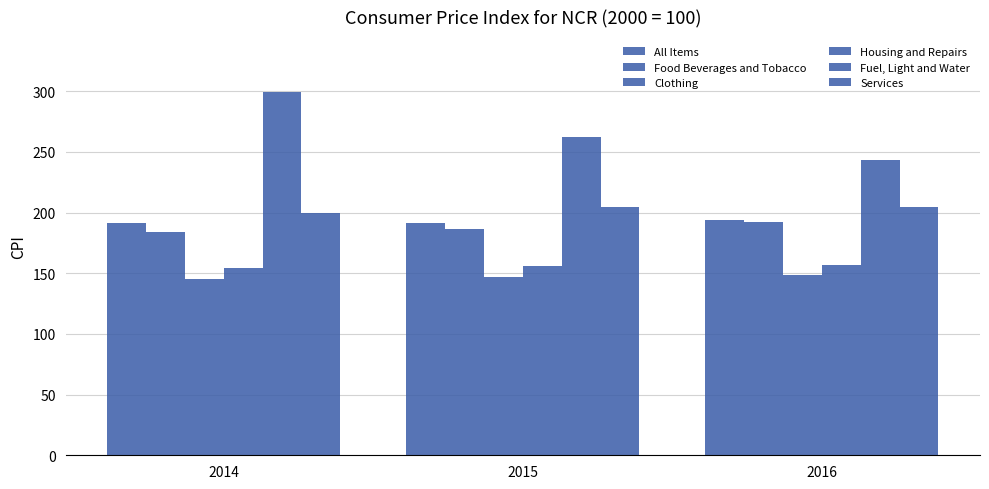

How many bars are there in total?

18